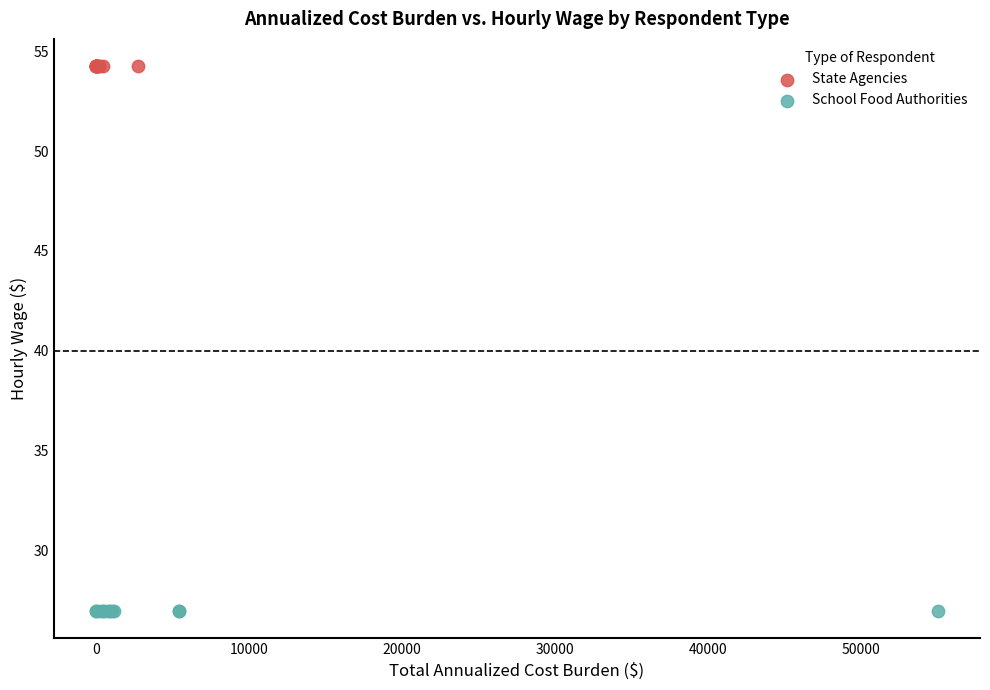

Which series contains the lowest Y value?

School Food Authorities